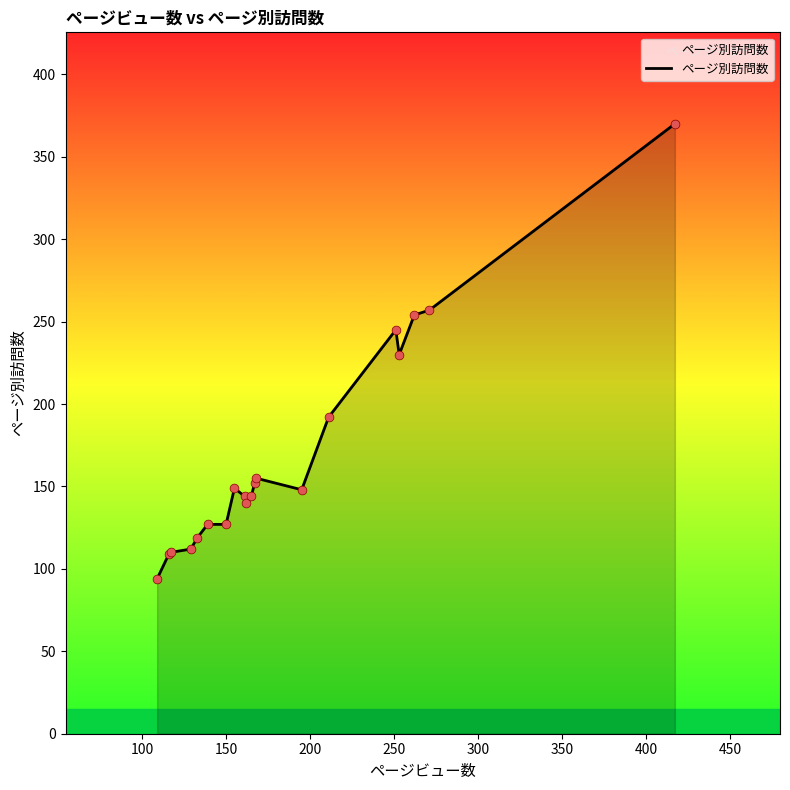

What is the greatest value displayed?

370